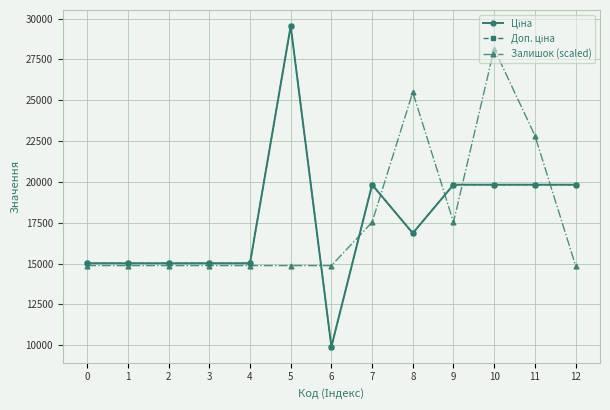

Which series has the largest total across all categories?

Залишок (scaled)